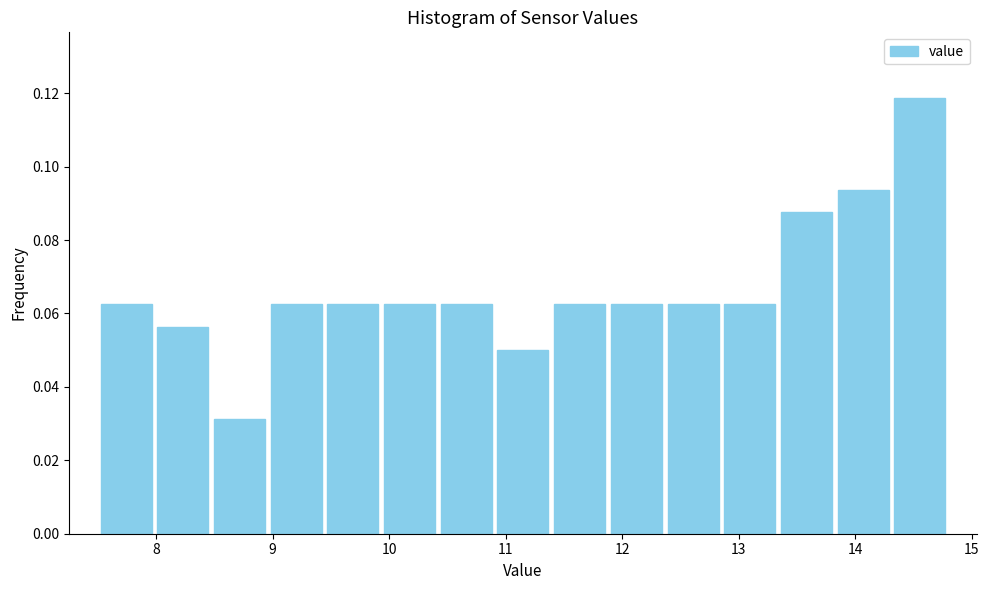

What is the height of the bar covering 11.4 to 11.9 on the x-axis? Neither the bar edges nor the heights are printed on the chart, so give them approximately, as read against the axes.

0.062